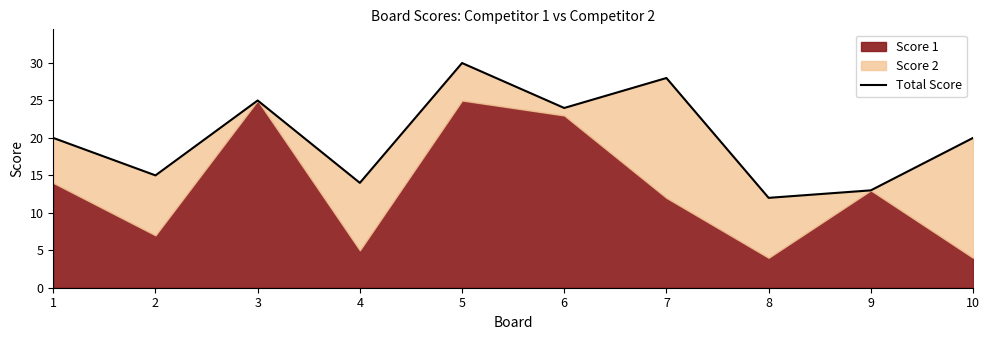

Reading left to right, list all the values displayed in this chart.

1=20	2=15	3=25	4=14	5=30	6=24	7=28	8=12	9=13	10=20